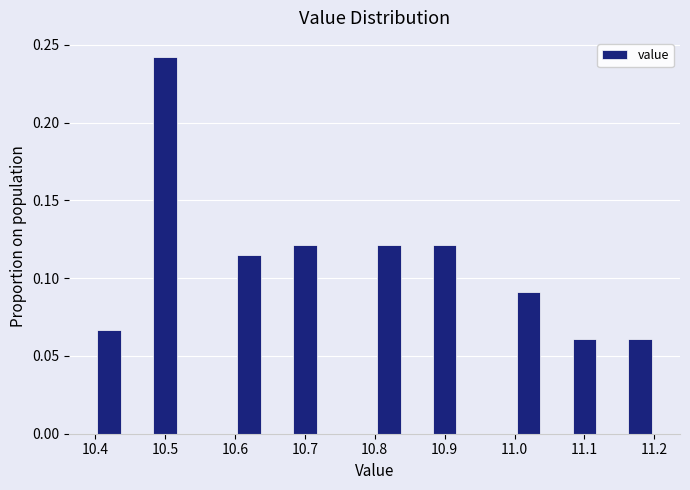

Reading left to right, list every bar in this chart as the range it spans on the x-axis followed by its height. The values are not printed on the chart, so give them approximately, as read against the axis.

10.40 to 10.44: 0.065
10.44 to 10.48: 0
10.48 to 10.52: 0.240
10.52 to 10.56: 0
10.56 to 10.60: 0
10.60 to 10.64: 0.115
10.64 to 10.68: 0
10.68 to 10.72: 0.120
10.72 to 10.76: 0
10.76 to 10.80: 0
10.80 to 10.84: 0.120
10.84 to 10.88: 0
10.88 to 10.92: 0.120
10.92 to 10.96: 0
10.96 to 11.00: 0
11.00 to 11.04: 0.090
11.04 to 11.08: 0
11.08 to 11.12: 0.060
11.12 to 11.16: 0
11.16 to 11.20: 0.060